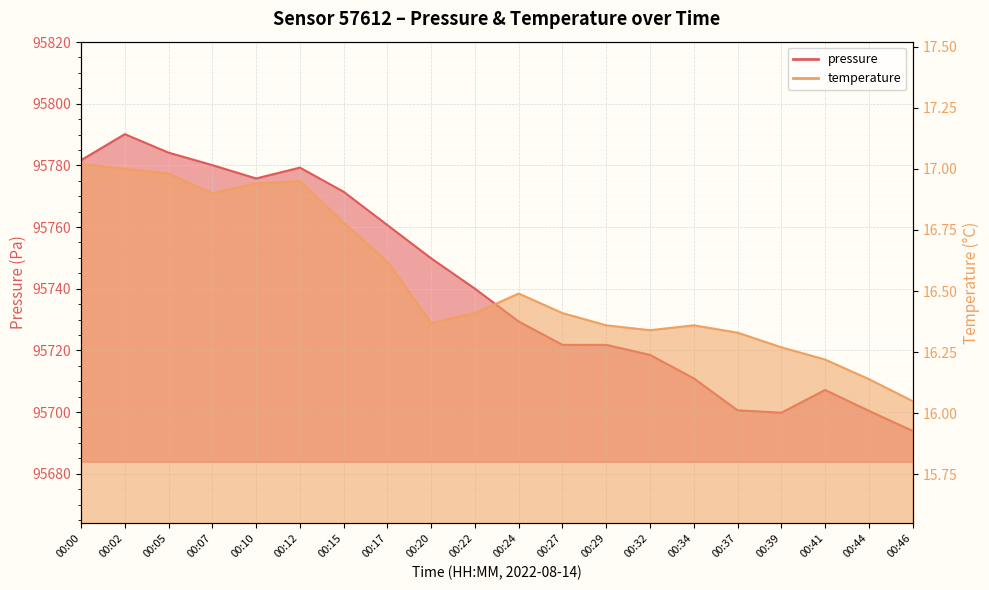

At which category does the chart reach its peak across all series?

00:02